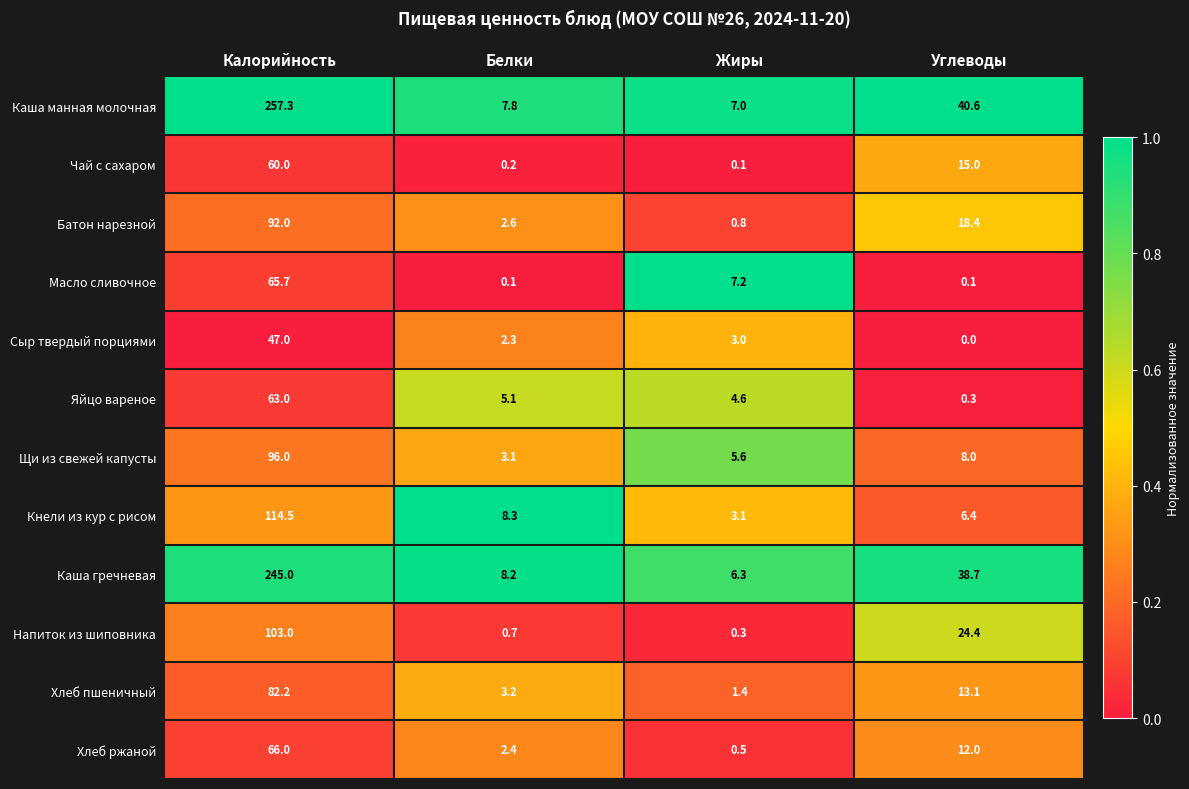

List the series in order of their peak value, highest first.

Каша манная молочная, Каша гречневая, Кнели из кур с рисом, Напиток из шиповника, Щи из свежей капусты, Батон нарезной, Хлеб пшеничный, Хлеб ржаной, Масло сливочное, Яйцо вареное, Чай с сахаром, Сыр твердый порциями